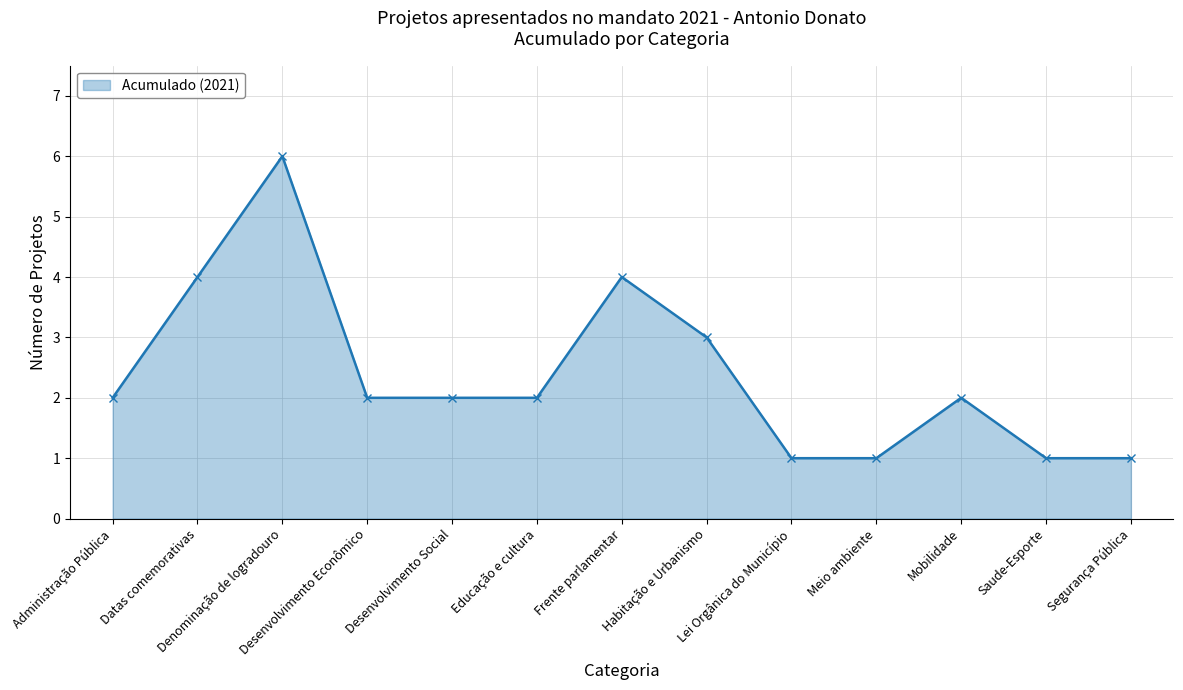

What is the change in value from Denominação de logradouro to Lei Orgânica do Município?

-5